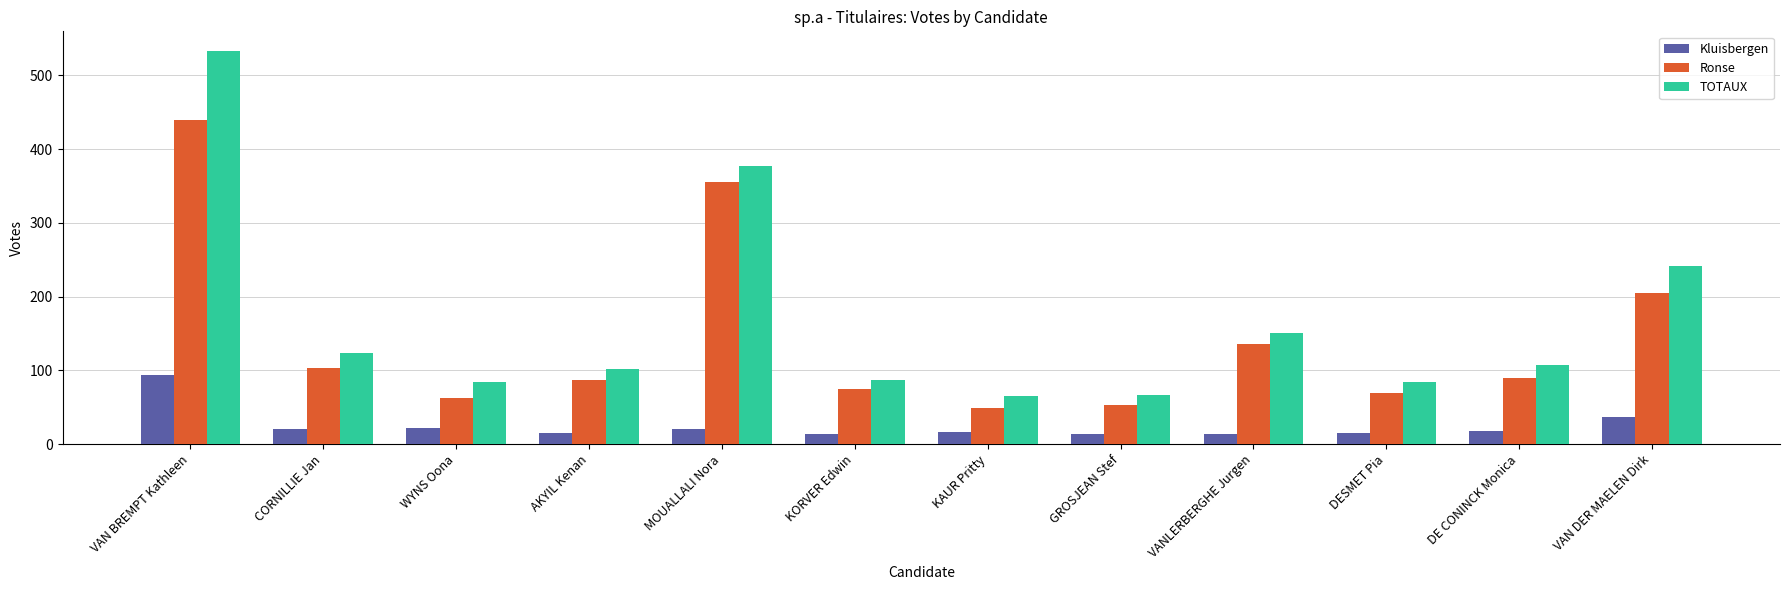

At which label does Kluisbergen reach its peak?

VAN BREMPT Kathleen